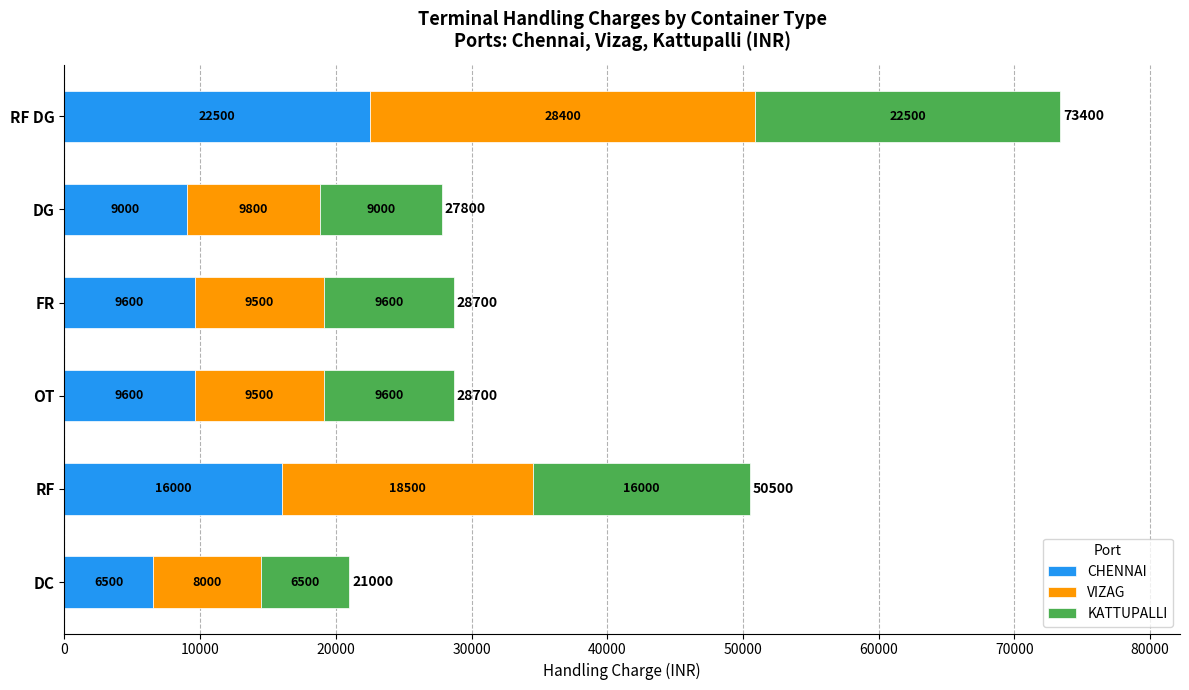

What is the average value of the CHENNAI series?

12200